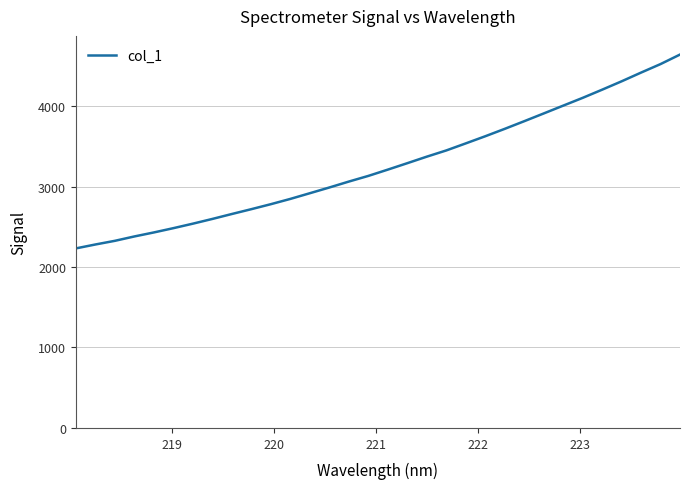

What is the difference between the maximum and minimum values?

2409.5